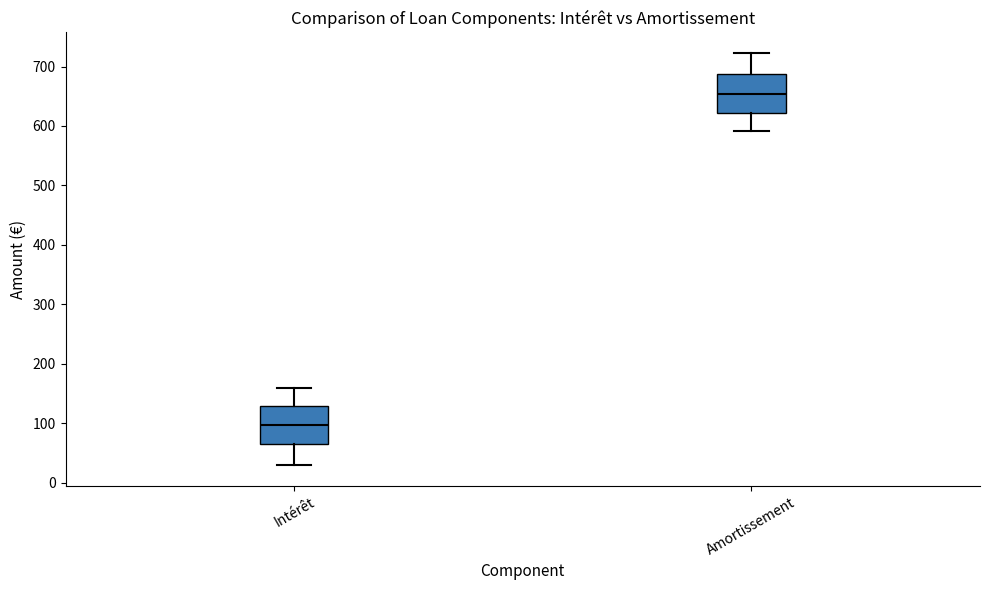

Which box has the lowest median line?

Intérêt